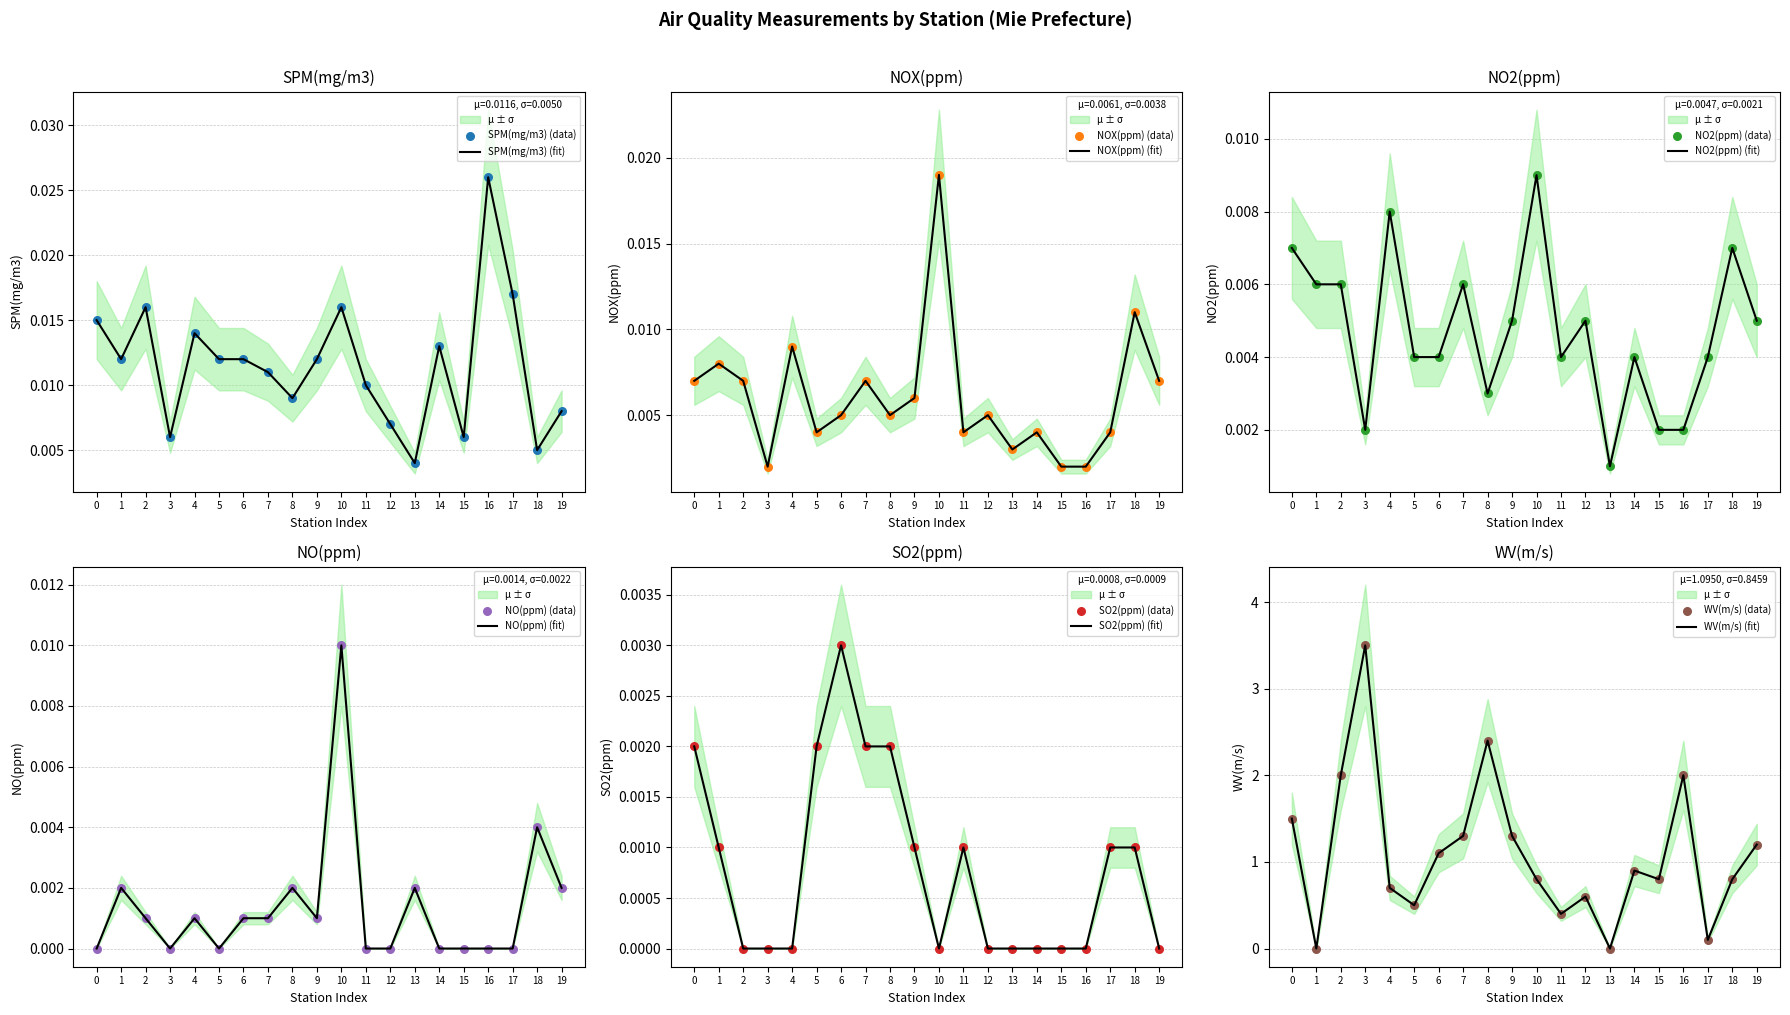

Which category has the highest value in the SPM(mg/m3) (fit) series?

16